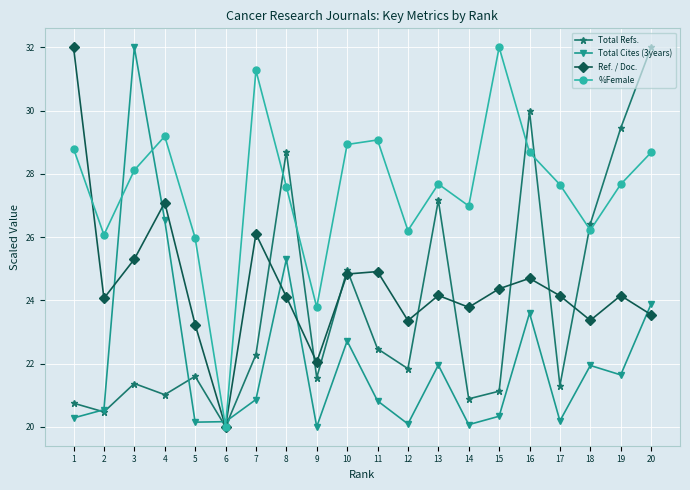

Count the number of data series in this chart.

4